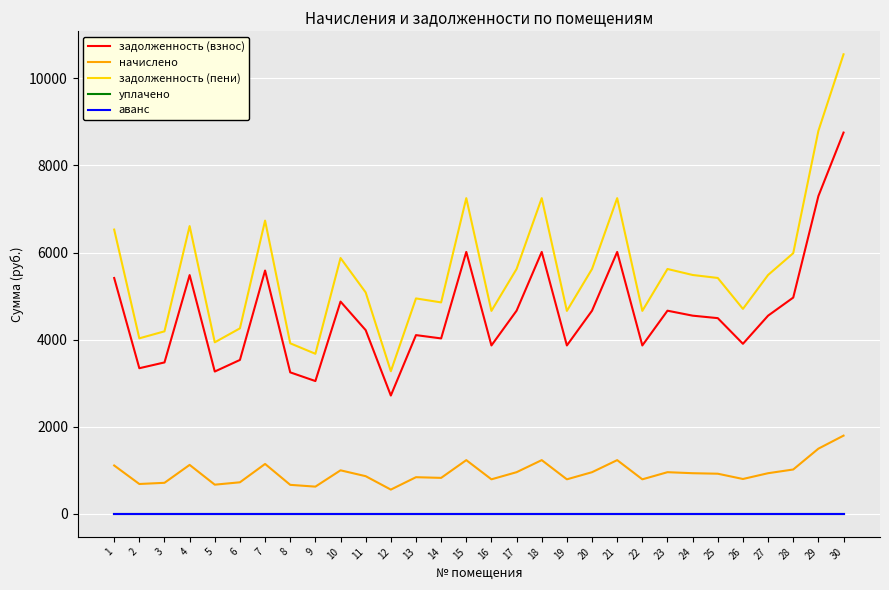

Where is уплачено nearest to the value 0?

1